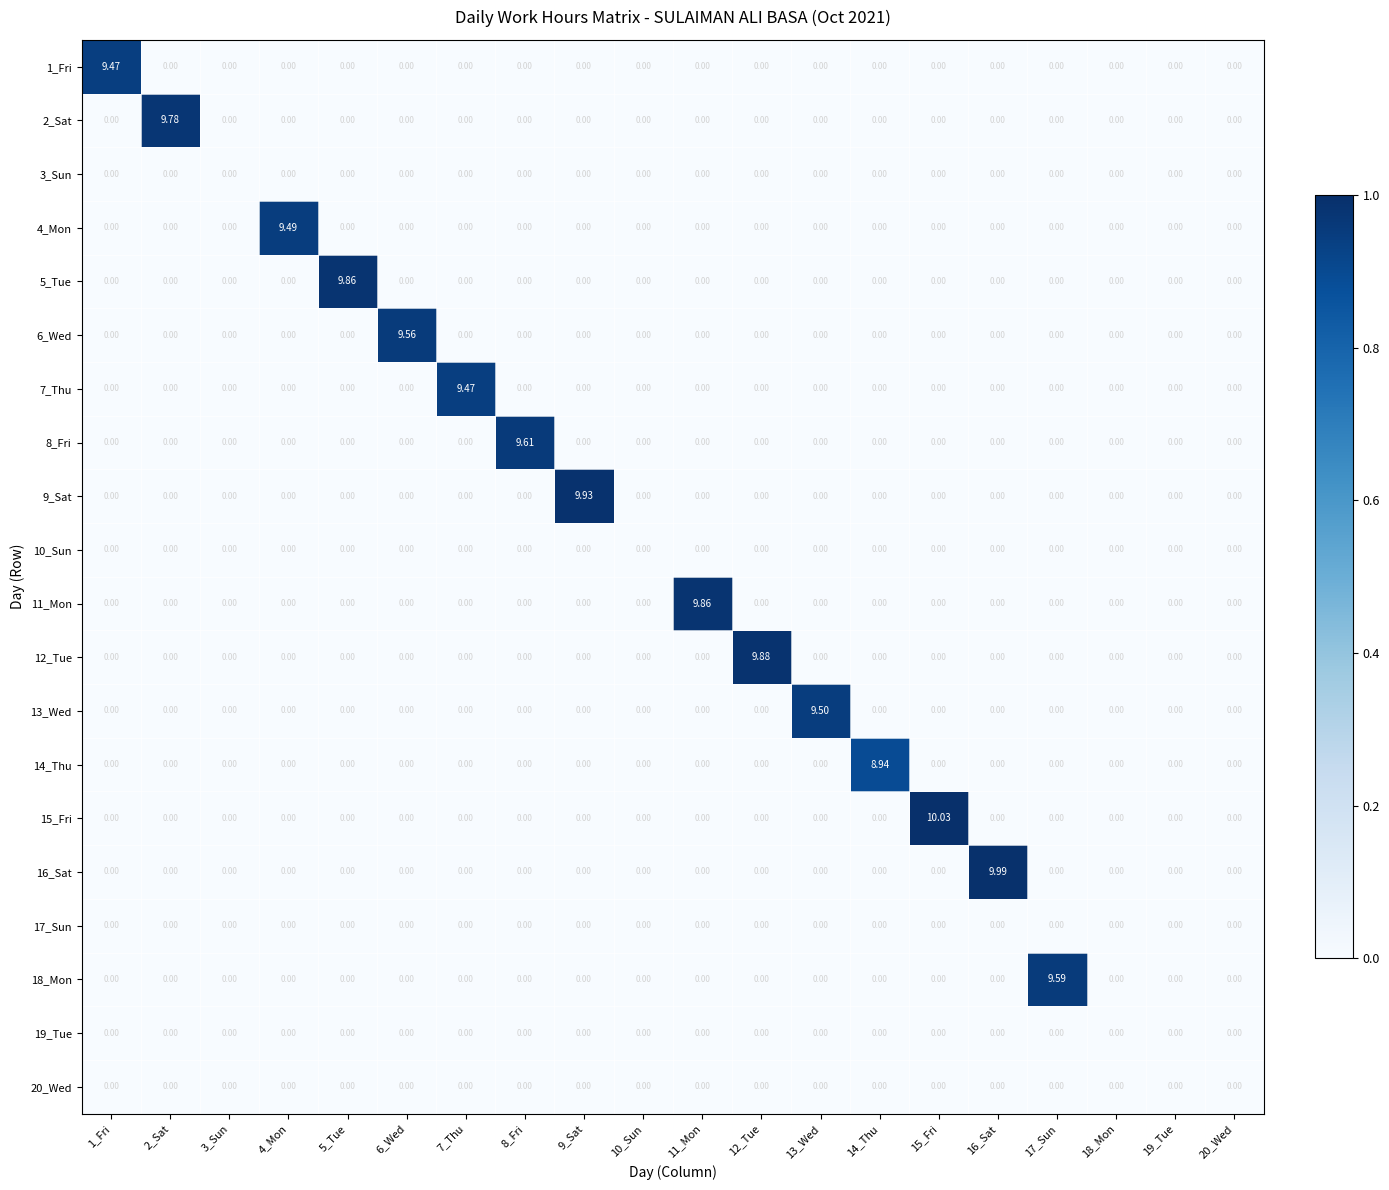

Reading left to right, what are all the values shown in this chart?

1_Fri: 1_Fri=9.5	2_Sat=0.0	3_Sun=0.0	4_Mon=0.0	5_Tue=0.0	6_Wed=0.0	7_Thu=0.0	8_Fri=0.0	9_Sat=0.0	10_Sun=0.0	11_Mon=0.0	12_Tue=0.0	13_Wed=0.0	14_Thu=0.0	15_Fri=0.0	16_Sat=0.0	17_Sun=0.0	18_Mon=0.0	19_Tue=0.0	20_Wed=0.0
2_Sat: 1_Fri=0.0	2_Sat=9.8	3_Sun=0.0	4_Mon=0.0	5_Tue=0.0	6_Wed=0.0	7_Thu=0.0	8_Fri=0.0	9_Sat=0.0	10_Sun=0.0	11_Mon=0.0	12_Tue=0.0	13_Wed=0.0	14_Thu=0.0	15_Fri=0.0	16_Sat=0.0	17_Sun=0.0	18_Mon=0.0	19_Tue=0.0	20_Wed=0.0
3_Sun: 1_Fri=0.0	2_Sat=0.0	3_Sun=0.0	4_Mon=0.0	5_Tue=0.0	6_Wed=0.0	7_Thu=0.0	8_Fri=0.0	9_Sat=0.0	10_Sun=0.0	11_Mon=0.0	12_Tue=0.0	13_Wed=0.0	14_Thu=0.0	15_Fri=0.0	16_Sat=0.0	17_Sun=0.0	18_Mon=0.0	19_Tue=0.0	20_Wed=0.0
4_Mon: 1_Fri=0.0	2_Sat=0.0	3_Sun=0.0	4_Mon=9.5	5_Tue=0.0	6_Wed=0.0	7_Thu=0.0	8_Fri=0.0	9_Sat=0.0	10_Sun=0.0	11_Mon=0.0	12_Tue=0.0	13_Wed=0.0	14_Thu=0.0	15_Fri=0.0	16_Sat=0.0	17_Sun=0.0	18_Mon=0.0	19_Tue=0.0	20_Wed=0.0
5_Tue: 1_Fri=0.0	2_Sat=0.0	3_Sun=0.0	4_Mon=0.0	5_Tue=9.9	6_Wed=0.0	7_Thu=0.0	8_Fri=0.0	9_Sat=0.0	10_Sun=0.0	11_Mon=0.0	12_Tue=0.0	13_Wed=0.0	14_Thu=0.0	15_Fri=0.0	16_Sat=0.0	17_Sun=0.0	18_Mon=0.0	19_Tue=0.0	20_Wed=0.0
6_Wed: 1_Fri=0.0	2_Sat=0.0	3_Sun=0.0	4_Mon=0.0	5_Tue=0.0	6_Wed=9.6	7_Thu=0.0	8_Fri=0.0	9_Sat=0.0	10_Sun=0.0	11_Mon=0.0	12_Tue=0.0	13_Wed=0.0	14_Thu=0.0	15_Fri=0.0	16_Sat=0.0	17_Sun=0.0	18_Mon=0.0	19_Tue=0.0	20_Wed=0.0
7_Thu: 1_Fri=0.0	2_Sat=0.0	3_Sun=0.0	4_Mon=0.0	5_Tue=0.0	6_Wed=0.0	7_Thu=9.5	8_Fri=0.0	9_Sat=0.0	10_Sun=0.0	11_Mon=0.0	12_Tue=0.0	13_Wed=0.0	14_Thu=0.0	15_Fri=0.0	16_Sat=0.0	17_Sun=0.0	18_Mon=0.0	19_Tue=0.0	20_Wed=0.0
8_Fri: 1_Fri=0.0	2_Sat=0.0	3_Sun=0.0	4_Mon=0.0	5_Tue=0.0	6_Wed=0.0	7_Thu=0.0	8_Fri=9.6	9_Sat=0.0	10_Sun=0.0	11_Mon=0.0	12_Tue=0.0	13_Wed=0.0	14_Thu=0.0	15_Fri=0.0	16_Sat=0.0	17_Sun=0.0	18_Mon=0.0	19_Tue=0.0	20_Wed=0.0
9_Sat: 1_Fri=0.0	2_Sat=0.0	3_Sun=0.0	4_Mon=0.0	5_Tue=0.0	6_Wed=0.0	7_Thu=0.0	8_Fri=0.0	9_Sat=9.9	10_Sun=0.0	11_Mon=0.0	12_Tue=0.0	13_Wed=0.0	14_Thu=0.0	15_Fri=0.0	16_Sat=0.0	17_Sun=0.0	18_Mon=0.0	19_Tue=0.0	20_Wed=0.0
10_Sun: 1_Fri=0.0	2_Sat=0.0	3_Sun=0.0	4_Mon=0.0	5_Tue=0.0	6_Wed=0.0	7_Thu=0.0	8_Fri=0.0	9_Sat=0.0	10_Sun=0.0	11_Mon=0.0	12_Tue=0.0	13_Wed=0.0	14_Thu=0.0	15_Fri=0.0	16_Sat=0.0	17_Sun=0.0	18_Mon=0.0	19_Tue=0.0	20_Wed=0.0
11_Mon: 1_Fri=0.0	2_Sat=0.0	3_Sun=0.0	4_Mon=0.0	5_Tue=0.0	6_Wed=0.0	7_Thu=0.0	8_Fri=0.0	9_Sat=0.0	10_Sun=0.0	11_Mon=9.9	12_Tue=0.0	13_Wed=0.0	14_Thu=0.0	15_Fri=0.0	16_Sat=0.0	17_Sun=0.0	18_Mon=0.0	19_Tue=0.0	20_Wed=0.0
12_Tue: 1_Fri=0.0	2_Sat=0.0	3_Sun=0.0	4_Mon=0.0	5_Tue=0.0	6_Wed=0.0	7_Thu=0.0	8_Fri=0.0	9_Sat=0.0	10_Sun=0.0	11_Mon=0.0	12_Tue=9.9	13_Wed=0.0	14_Thu=0.0	15_Fri=0.0	16_Sat=0.0	17_Sun=0.0	18_Mon=0.0	19_Tue=0.0	20_Wed=0.0
13_Wed: 1_Fri=0.0	2_Sat=0.0	3_Sun=0.0	4_Mon=0.0	5_Tue=0.0	6_Wed=0.0	7_Thu=0.0	8_Fri=0.0	9_Sat=0.0	10_Sun=0.0	11_Mon=0.0	12_Tue=0.0	13_Wed=9.5	14_Thu=0.0	15_Fri=0.0	16_Sat=0.0	17_Sun=0.0	18_Mon=0.0	19_Tue=0.0	20_Wed=0.0
14_Thu: 1_Fri=0.0	2_Sat=0.0	3_Sun=0.0	4_Mon=0.0	5_Tue=0.0	6_Wed=0.0	7_Thu=0.0	8_Fri=0.0	9_Sat=0.0	10_Sun=0.0	11_Mon=0.0	12_Tue=0.0	13_Wed=0.0	14_Thu=8.9	15_Fri=0.0	16_Sat=0.0	17_Sun=0.0	18_Mon=0.0	19_Tue=0.0	20_Wed=0.0
15_Fri: 1_Fri=0.0	2_Sat=0.0	3_Sun=0.0	4_Mon=0.0	5_Tue=0.0	6_Wed=0.0	7_Thu=0.0	8_Fri=0.0	9_Sat=0.0	10_Sun=0.0	11_Mon=0.0	12_Tue=0.0	13_Wed=0.0	14_Thu=0.0	15_Fri=10.0	16_Sat=0.0	17_Sun=0.0	18_Mon=0.0	19_Tue=0.0	20_Wed=0.0
16_Sat: 1_Fri=0.0	2_Sat=0.0	3_Sun=0.0	4_Mon=0.0	5_Tue=0.0	6_Wed=0.0	7_Thu=0.0	8_Fri=0.0	9_Sat=0.0	10_Sun=0.0	11_Mon=0.0	12_Tue=0.0	13_Wed=0.0	14_Thu=0.0	15_Fri=0.0	16_Sat=10.0	17_Sun=0.0	18_Mon=0.0	19_Tue=0.0	20_Wed=0.0
17_Sun: 1_Fri=0.0	2_Sat=0.0	3_Sun=0.0	4_Mon=0.0	5_Tue=0.0	6_Wed=0.0	7_Thu=0.0	8_Fri=0.0	9_Sat=0.0	10_Sun=0.0	11_Mon=0.0	12_Tue=0.0	13_Wed=0.0	14_Thu=0.0	15_Fri=0.0	16_Sat=0.0	17_Sun=0.0	18_Mon=0.0	19_Tue=0.0	20_Wed=0.0
18_Mon: 1_Fri=0.0	2_Sat=0.0	3_Sun=0.0	4_Mon=0.0	5_Tue=0.0	6_Wed=0.0	7_Thu=0.0	8_Fri=0.0	9_Sat=0.0	10_Sun=0.0	11_Mon=0.0	12_Tue=0.0	13_Wed=0.0	14_Thu=0.0	15_Fri=0.0	16_Sat=0.0	17_Sun=9.6	18_Mon=0.0	19_Tue=0.0	20_Wed=0.0
19_Tue: 1_Fri=0.0	2_Sat=0.0	3_Sun=0.0	4_Mon=0.0	5_Tue=0.0	6_Wed=0.0	7_Thu=0.0	8_Fri=0.0	9_Sat=0.0	10_Sun=0.0	11_Mon=0.0	12_Tue=0.0	13_Wed=0.0	14_Thu=0.0	15_Fri=0.0	16_Sat=0.0	17_Sun=0.0	18_Mon=0.0	19_Tue=0.0	20_Wed=0.0
20_Wed: 1_Fri=0.0	2_Sat=0.0	3_Sun=0.0	4_Mon=0.0	5_Tue=0.0	6_Wed=0.0	7_Thu=0.0	8_Fri=0.0	9_Sat=0.0	10_Sun=0.0	11_Mon=0.0	12_Tue=0.0	13_Wed=0.0	14_Thu=0.0	15_Fri=0.0	16_Sat=0.0	17_Sun=0.0	18_Mon=0.0	19_Tue=0.0	20_Wed=0.0